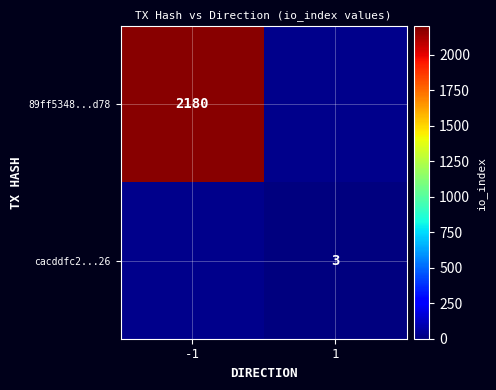

The value of cacddfc2...26 at 1 is 4. True or false?

False